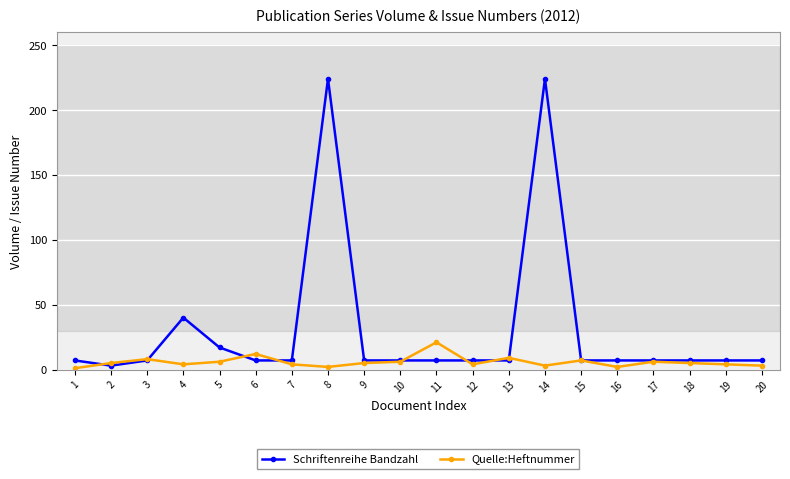

True or false: Quelle:Heftnummer has more than 2 interior local peaks.

True